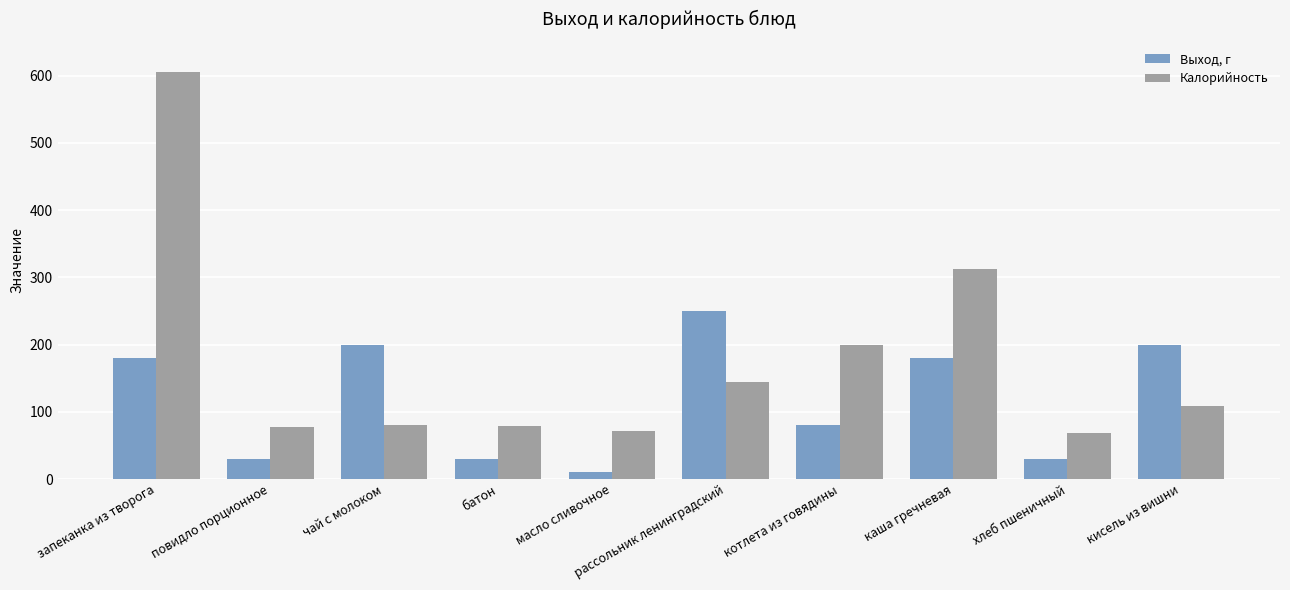

What is the total value across all series at каша гречневая?

492